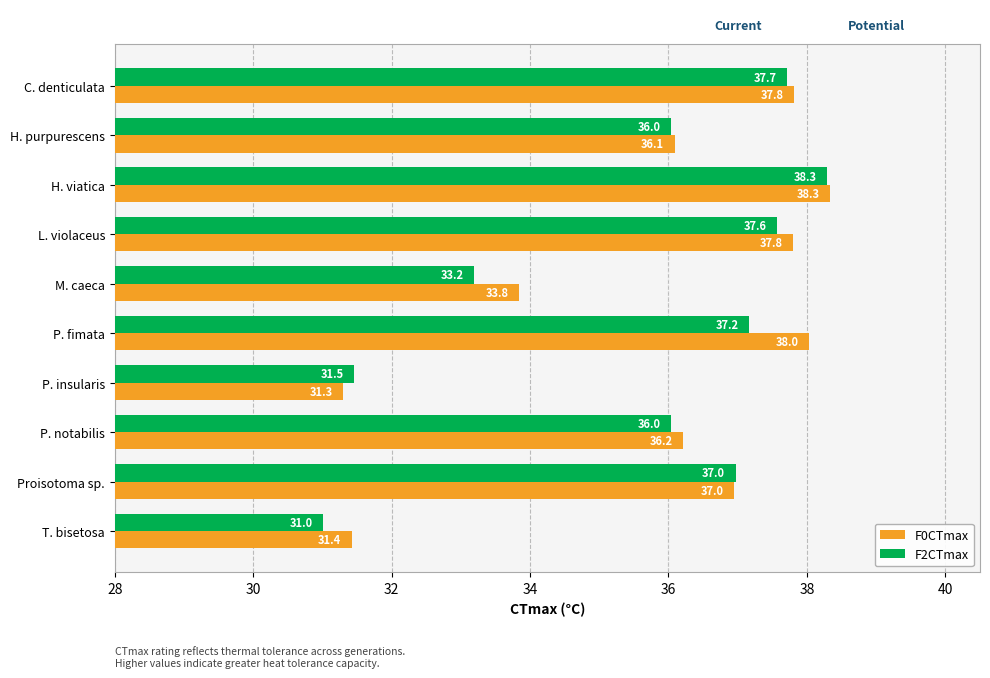

What is the difference between the maximum and minimum values in the F0CTmax series?

7.0